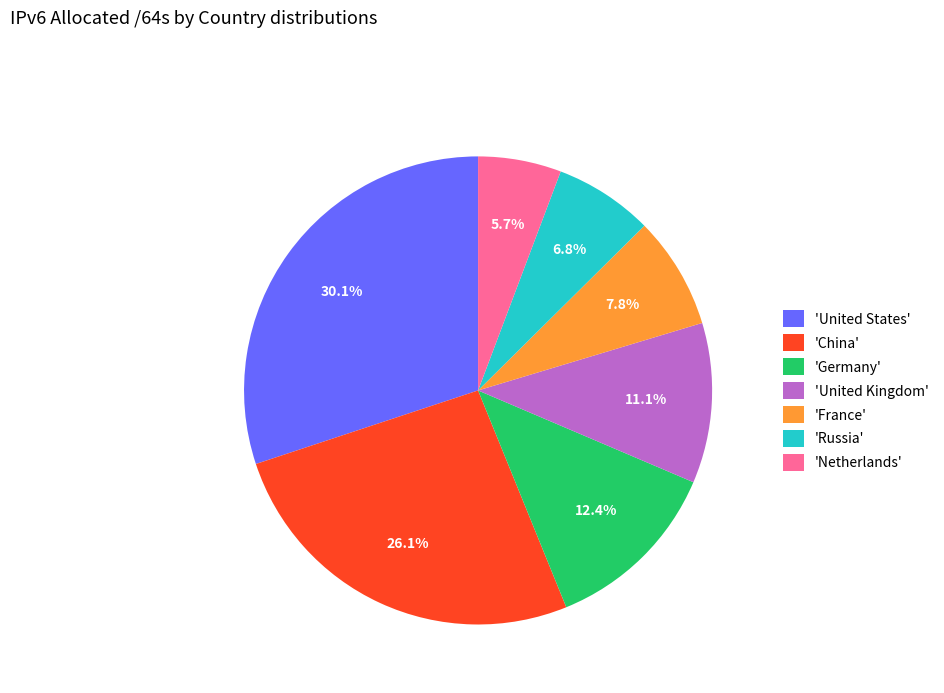

What is the ratio of the value at 'Germany' to the value at 'United Kingdom'?

1.1